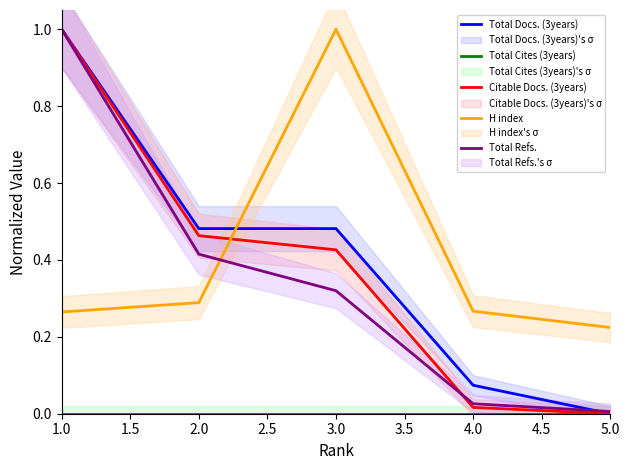

What is the total value across all series at 1.0?

3.3